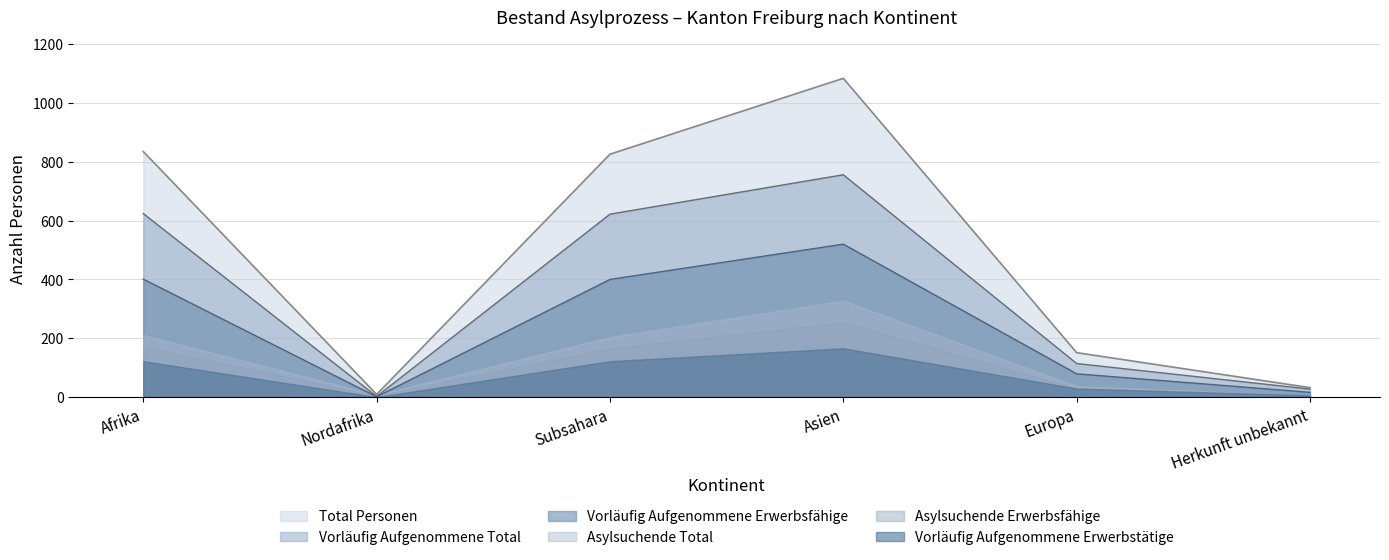

Which series has the largest total across all categories?

Total Personen